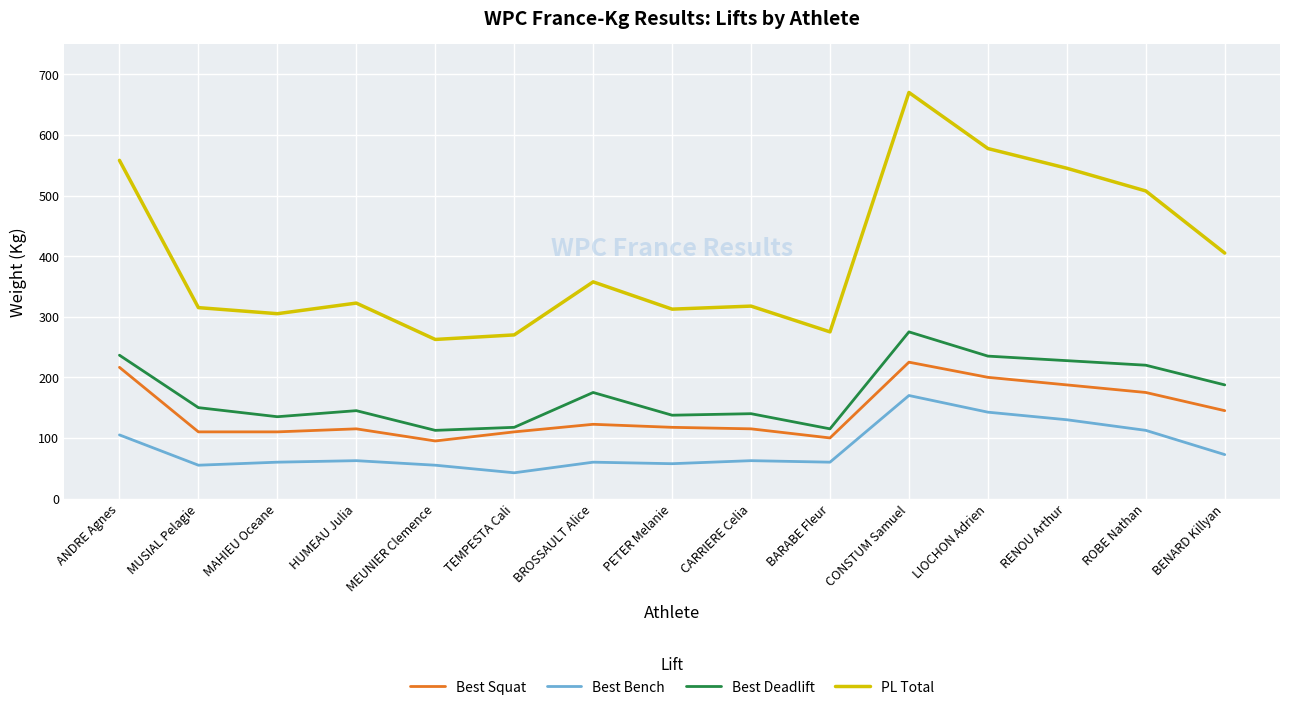

Which series has the largest range (max minus min)?

PL Total